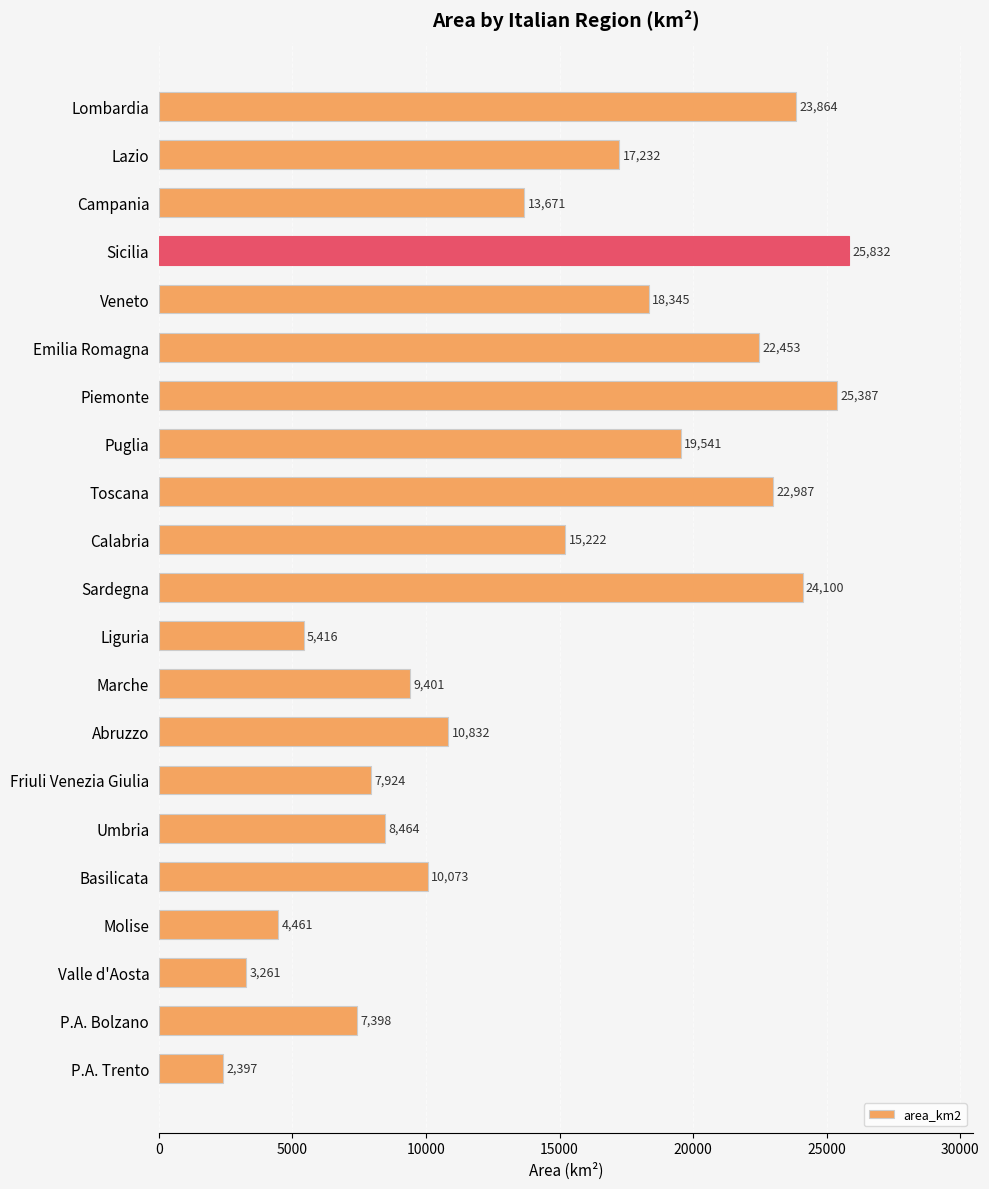

What is the change in value from Sicilia to Piemonte?

-445